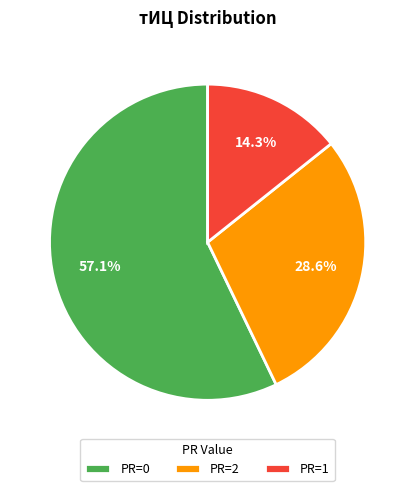

How many segments does this pie chart have?

3